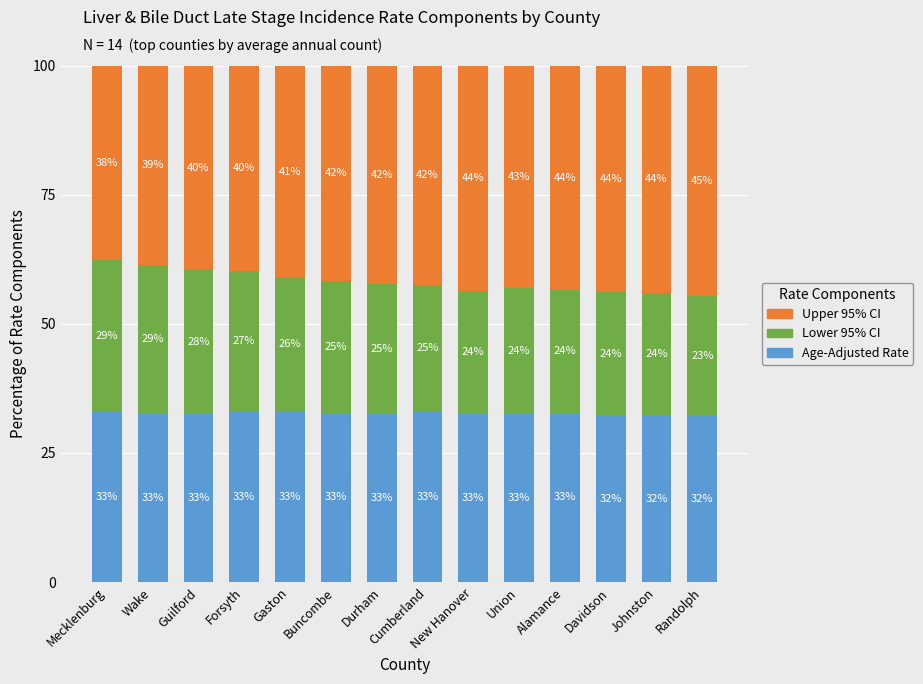

What is the total value across all series at Gaston?

100.0